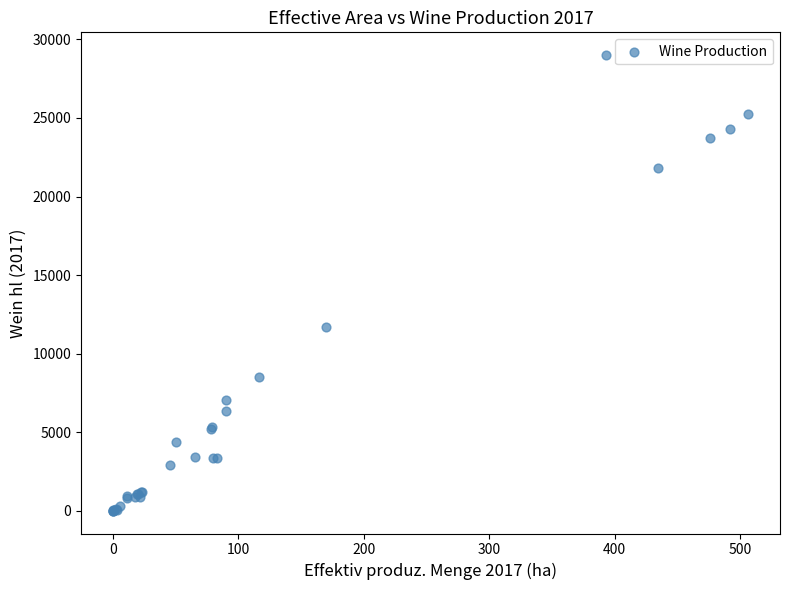

What Y value in the scatter plot is closest to 14500?

11674.3